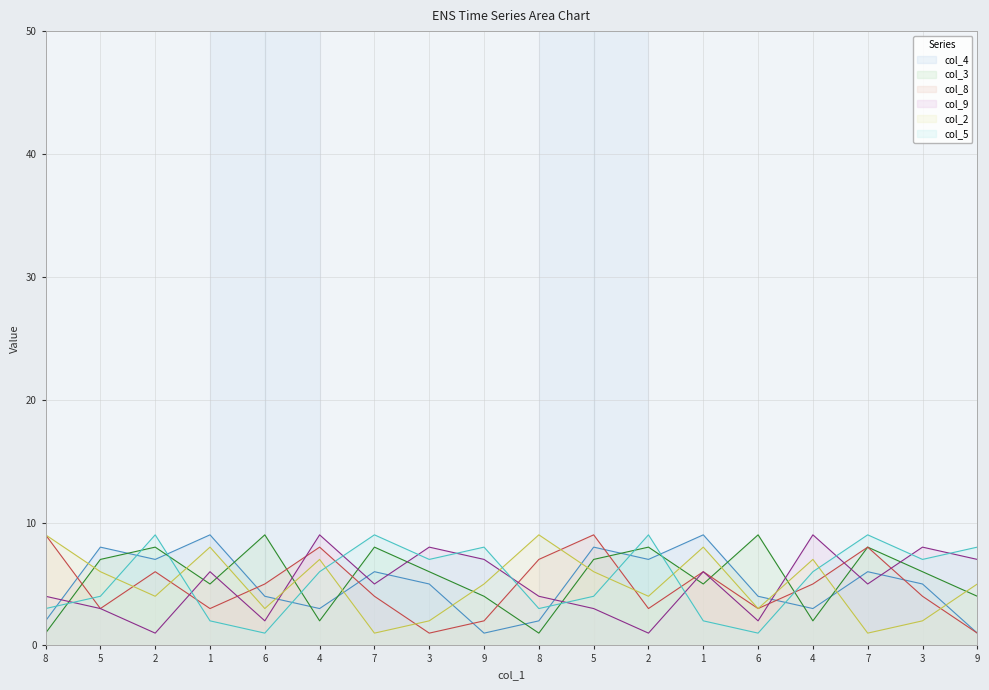

What is the average value of the col_8 series?

5